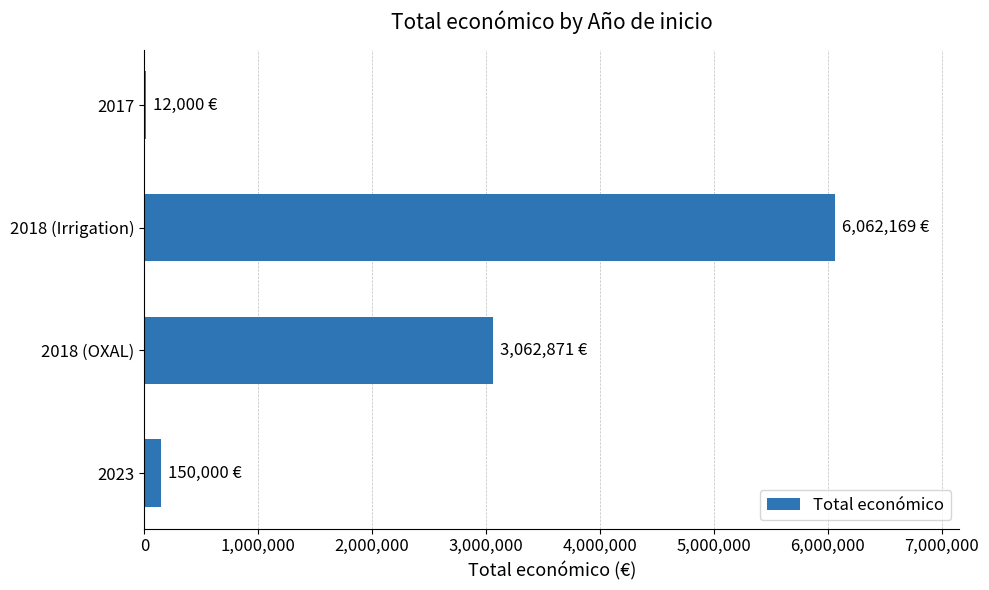

What is the maximum value shown in the chart?

6062169